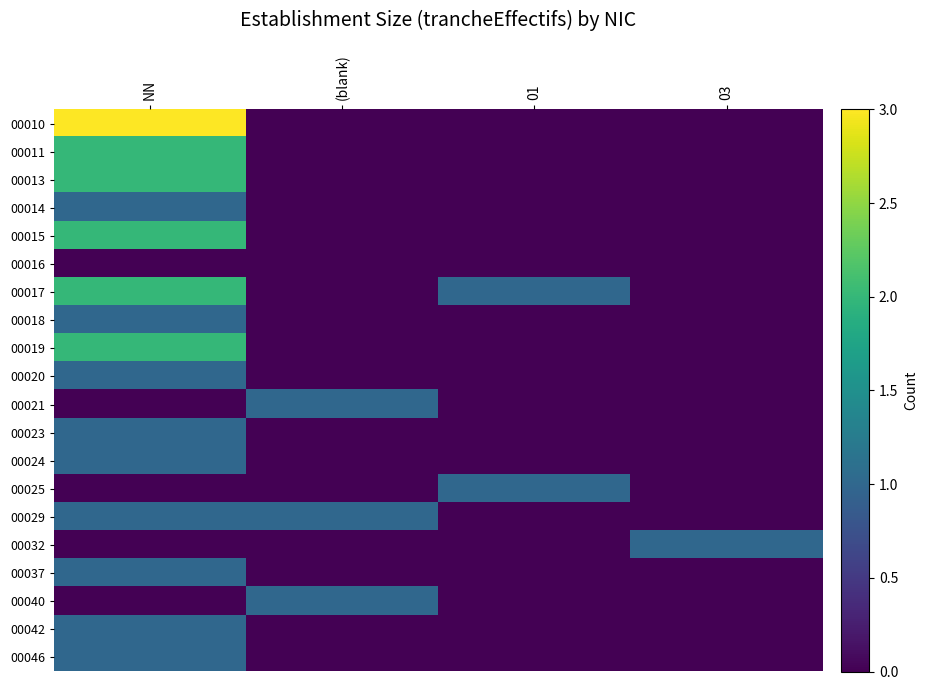

Which series has the largest range (max minus min)?

00010